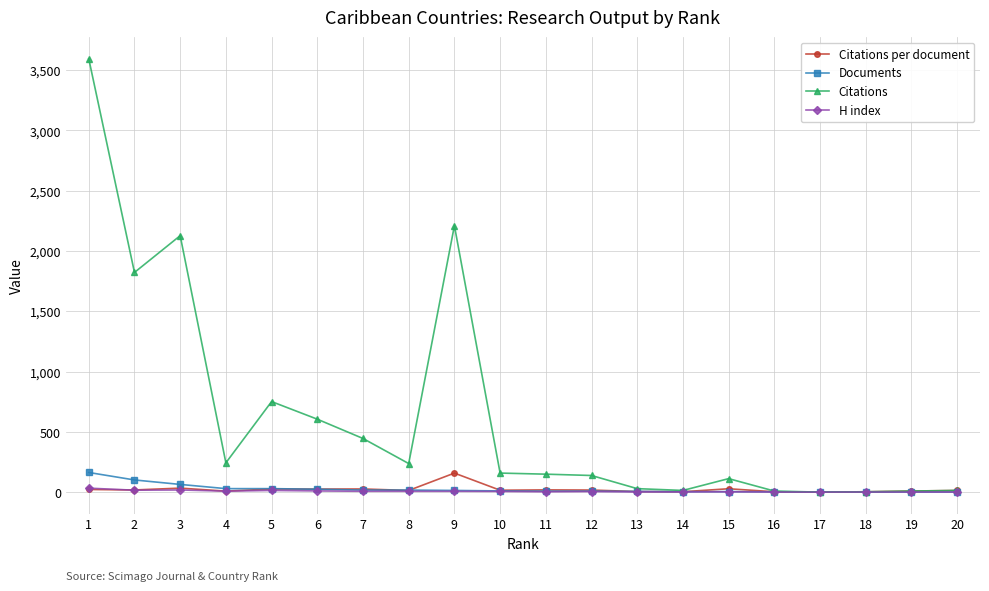

What is the highest value of the Documents series?

163.0